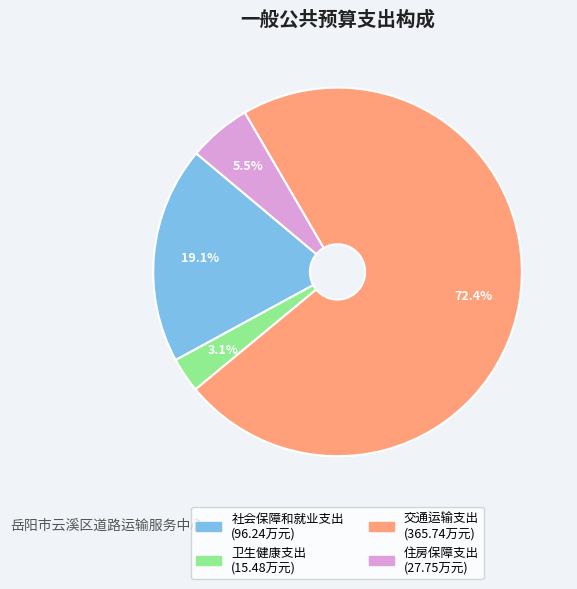

Which slice is the largest?

交通运输支出